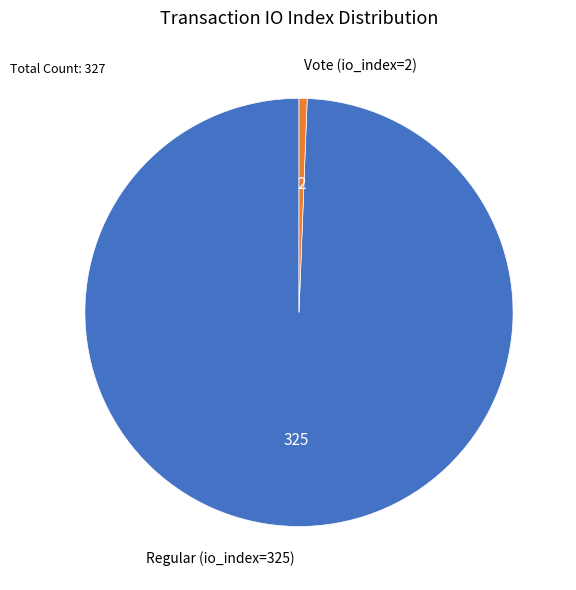

How many slices are in this pie chart?

2